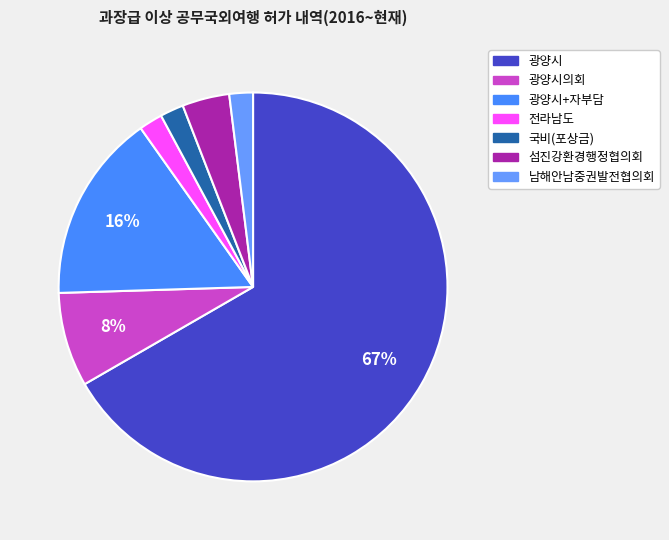

The 광양시+자부담 slice represents 16% of the pie. True or false?

True